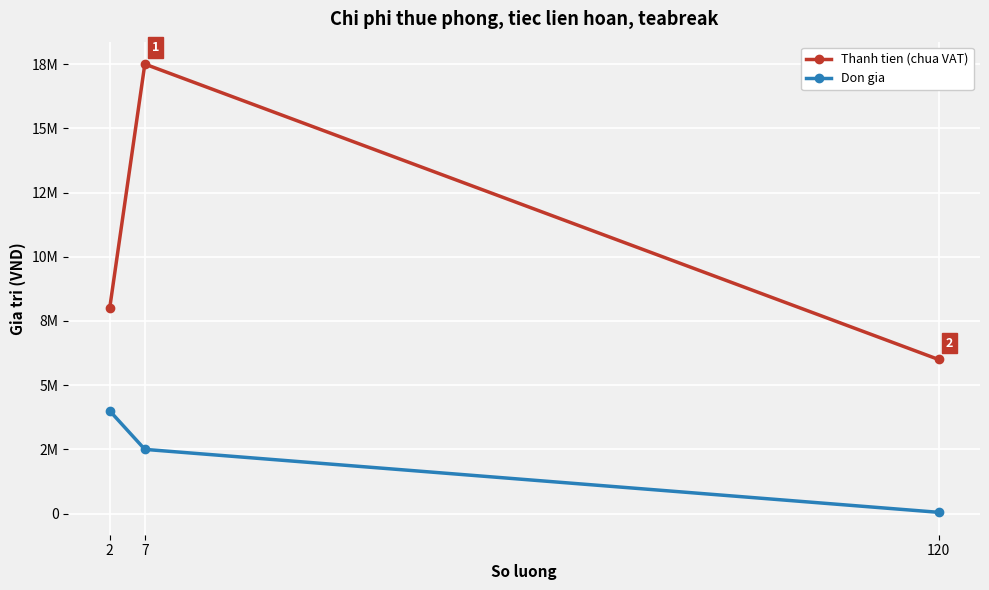

Reading left to right, what are all the values shown in this chart?

Thanh tien (chua VAT): 2=8000000	7=17500000	120=6000000
Don gia: 2=4000000	7=2500000	120=50000